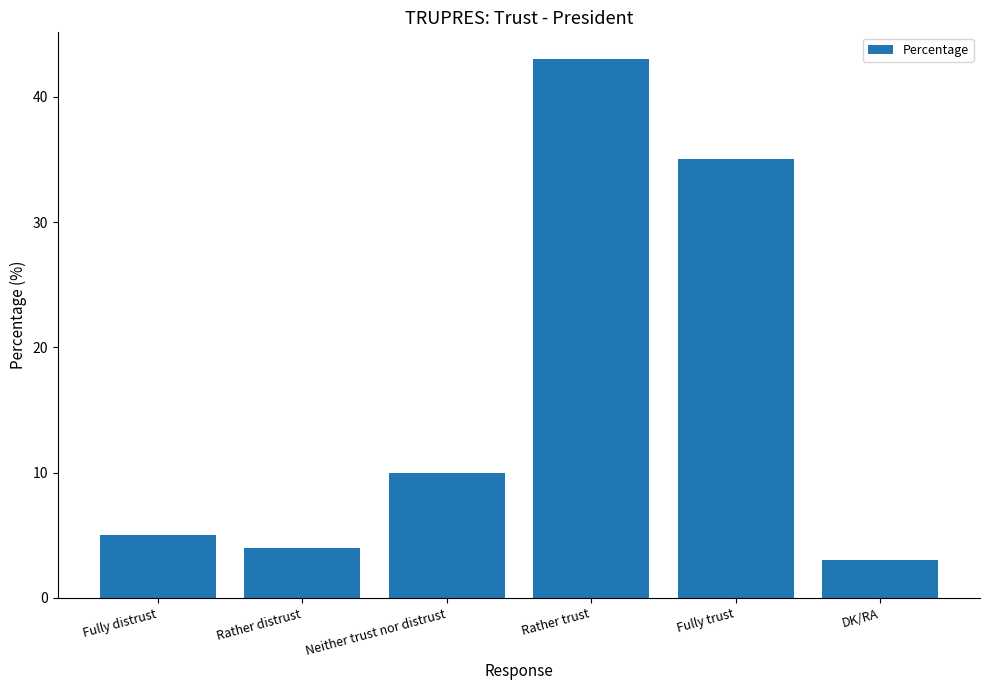

What is the label of the 4th bar from the right?

Neither trust nor distrust